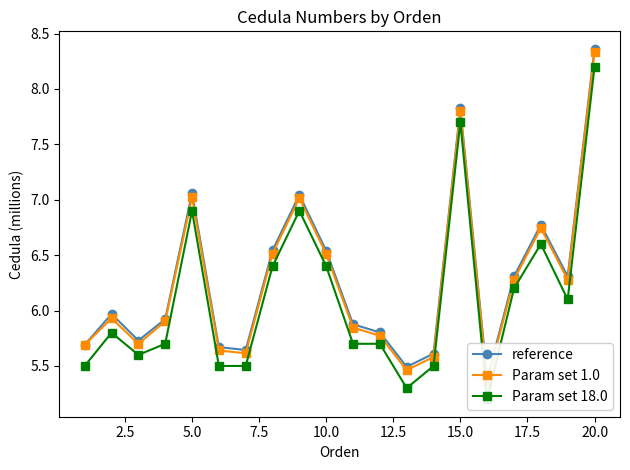

Reading left to right, list all the values displayed in this chart.

reference: 5.7	6.0	5.7	5.9	7.1	5.7	5.6	6.5	7.0	6.5	5.9	5.8	5.5	5.6	7.8	5.4	6.3	6.8	6.3	8.4
Param set 1.0: 5.7	5.9	5.7	5.9	7.0	5.6	5.6	6.5	7.0	6.5	5.8	5.8	5.5	5.6	7.8	5.4	6.3	6.7	6.3	8.3
Param set 18.0: 5.5	5.8	5.6	5.7	6.9	5.5	5.5	6.4	6.9	6.4	5.7	5.7	5.3	5.5	7.7	5.2	6.2	6.6	6.1	8.2